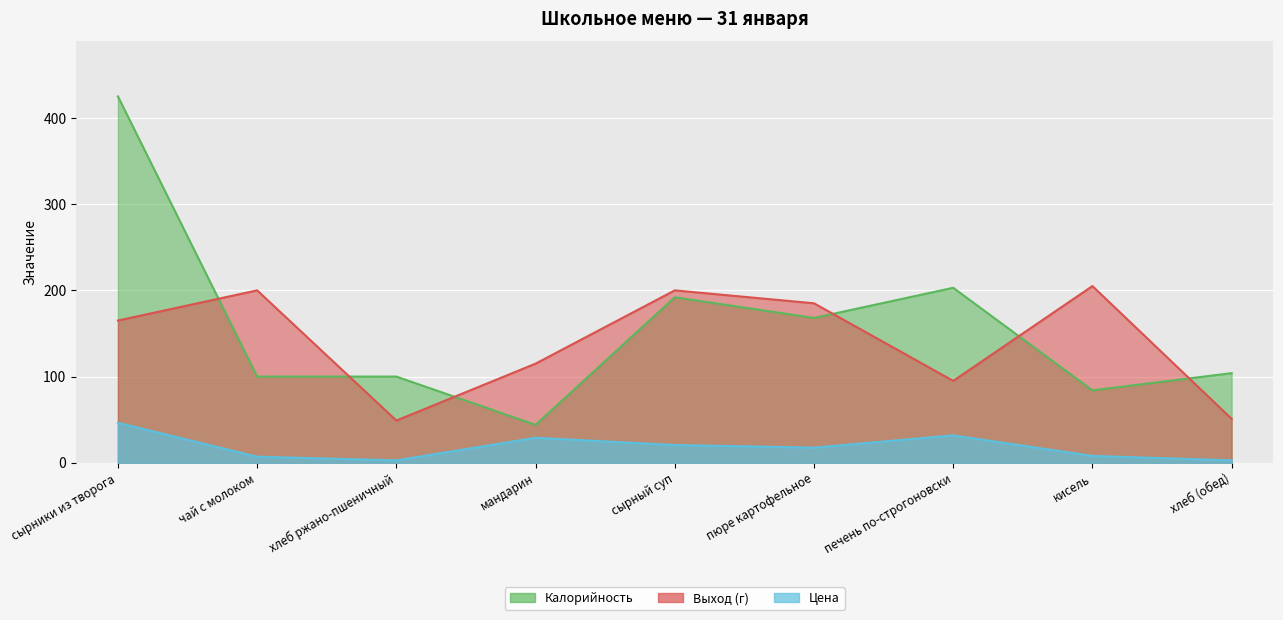

What is the sum of the Цена values at чай с молоком and сырный суп?

27.6